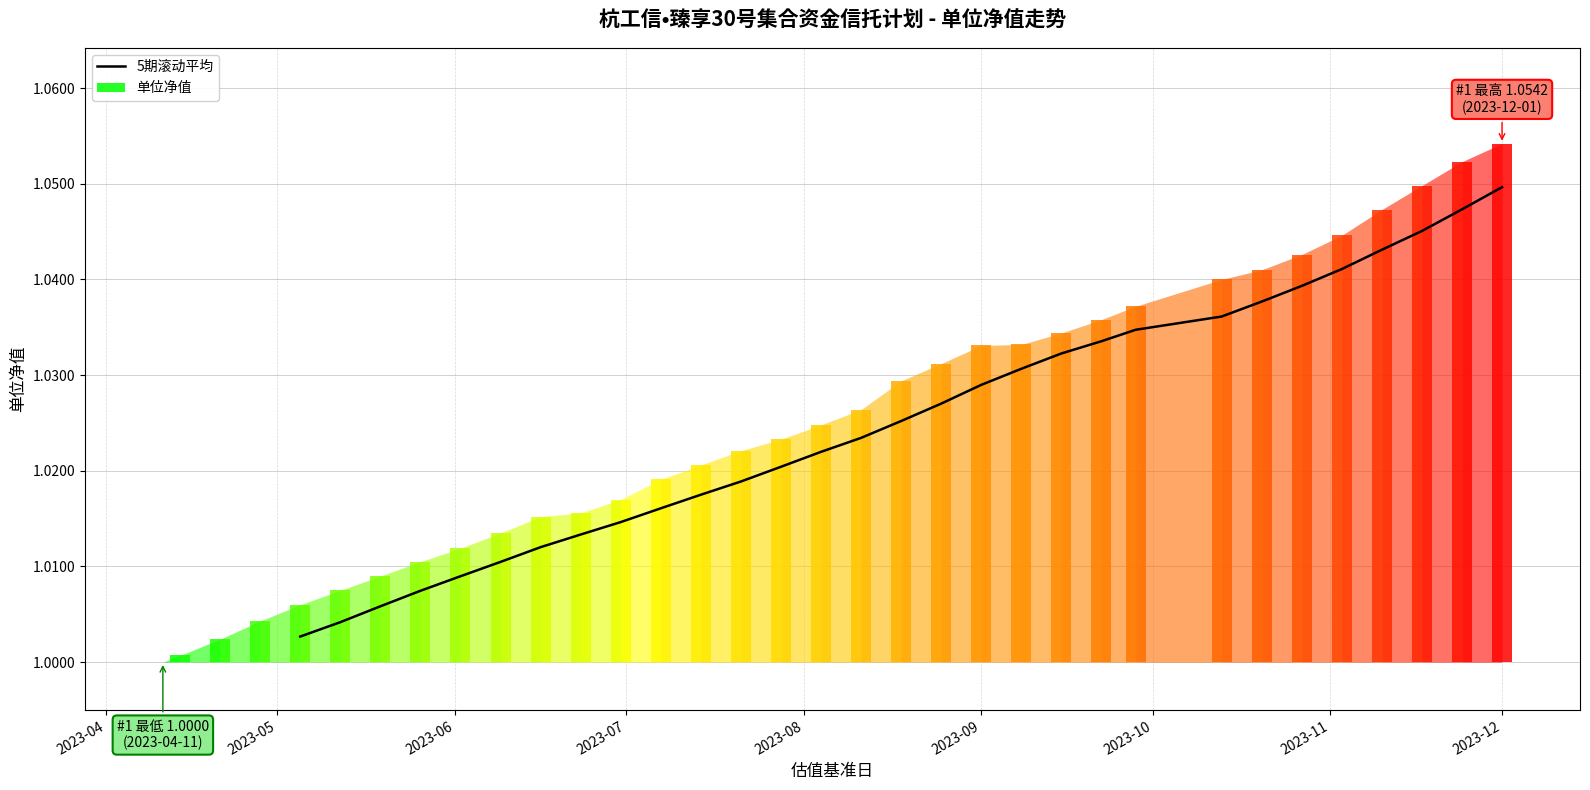

What is the ratio of the value at 2023-10 to the value at 2023-05?

1.0